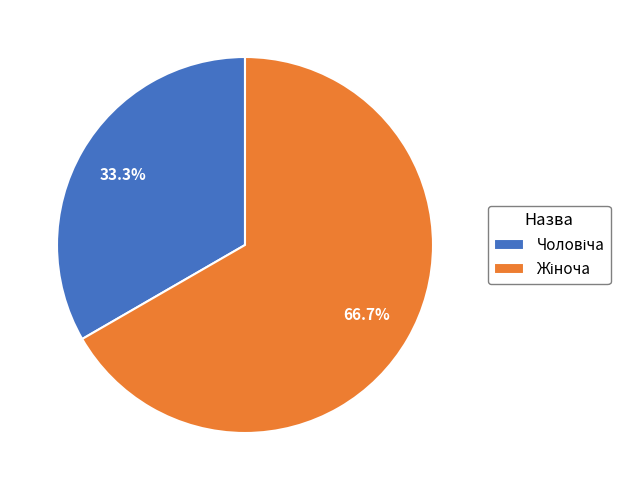

Is there any slice that represents more than half of the pie?

Yes